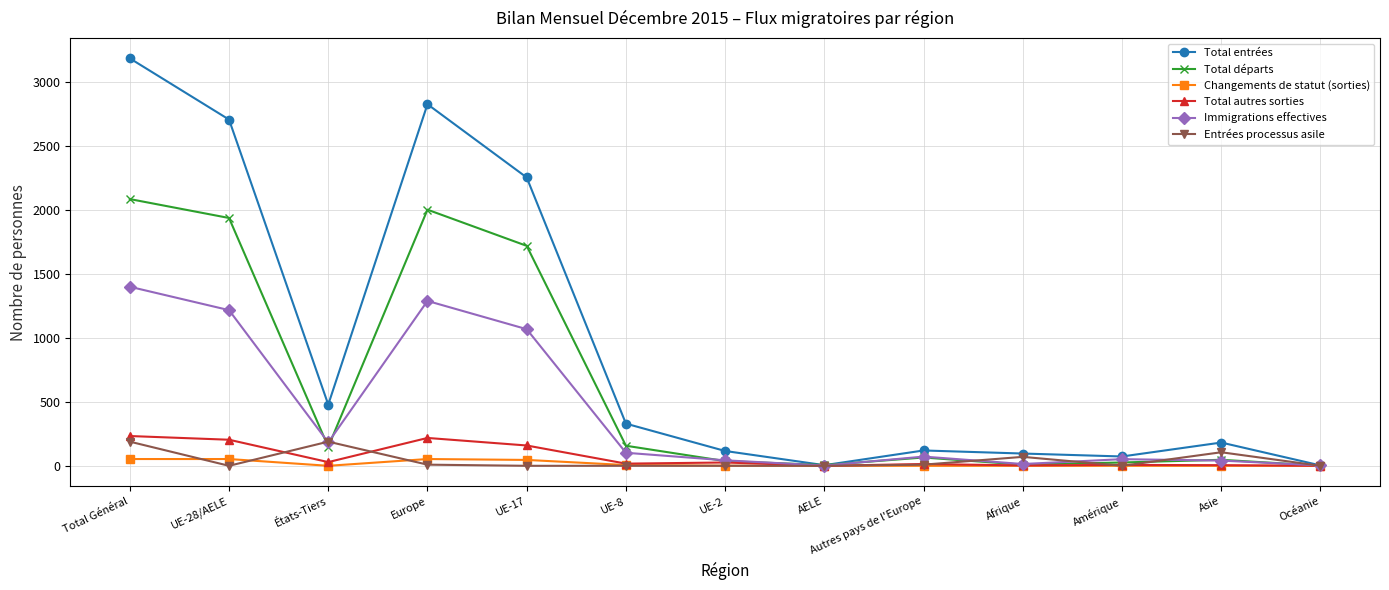

At which category does Total entrées reach its first local peak?

Europe